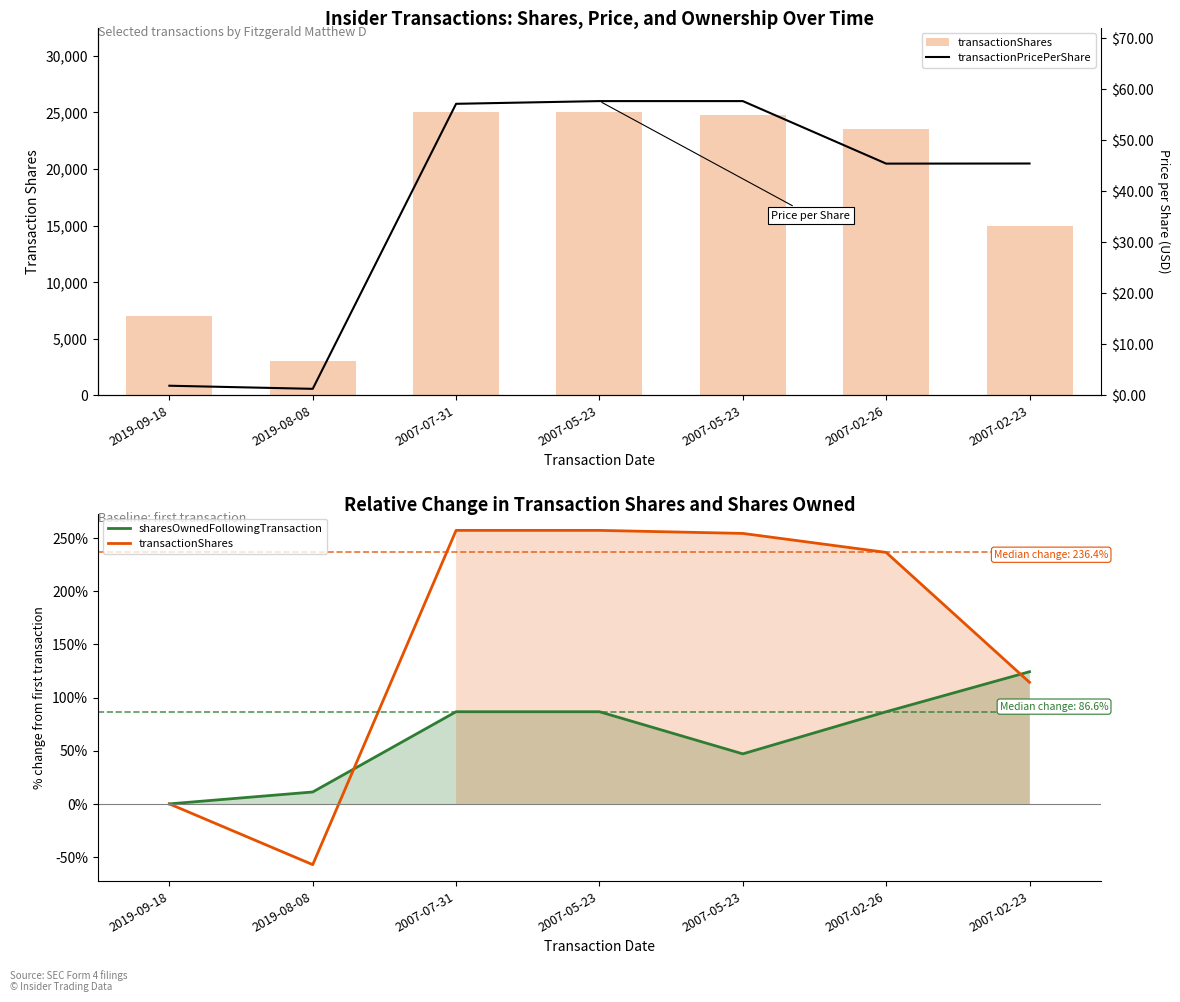

List the series in order of their peak value, lowest first.

transactionPricePerShare, sharesOwnedFollowingTransaction, transactionShares